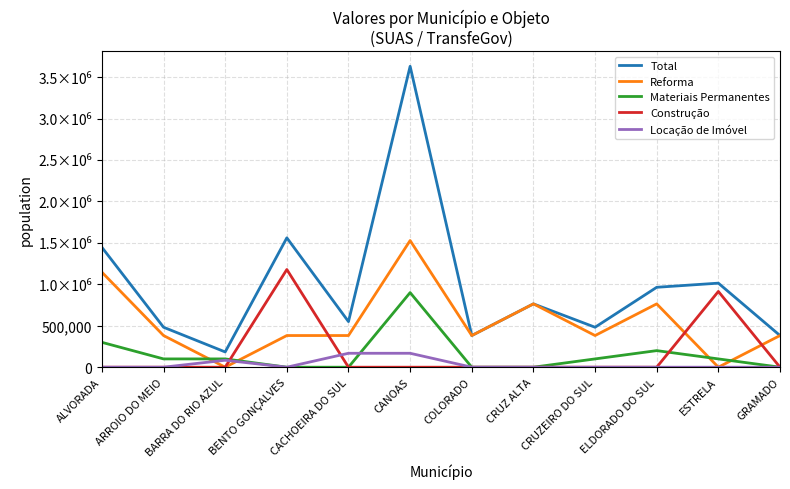

What are all the series names shown in the legend?

Total, Reforma, Materiais Permanentes, Construção, Locação de Imóvel